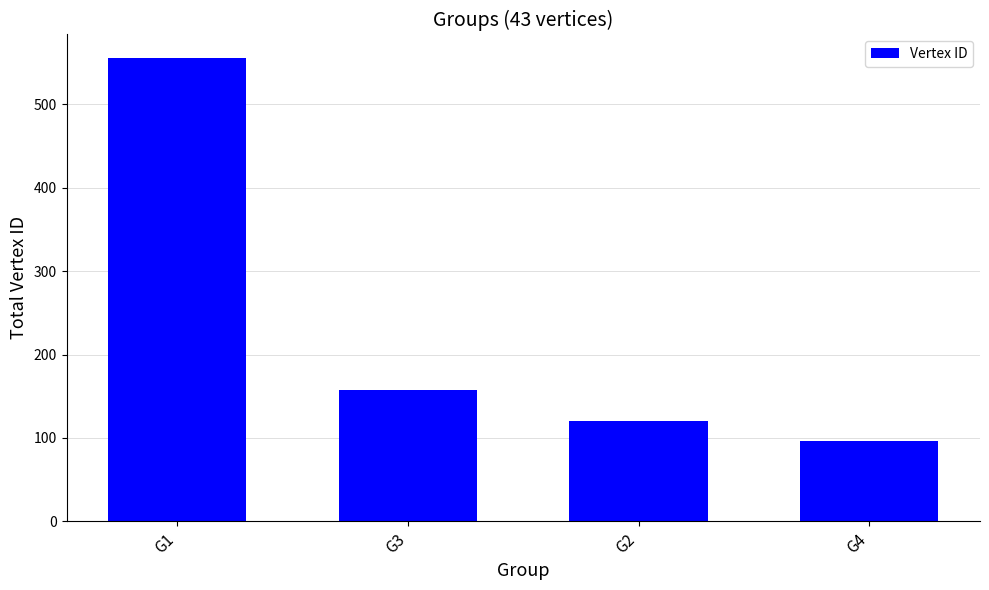

Reading right to left, transcribe all the data shown in this chart.

G4=96	G2=120	G3=158	G1=556